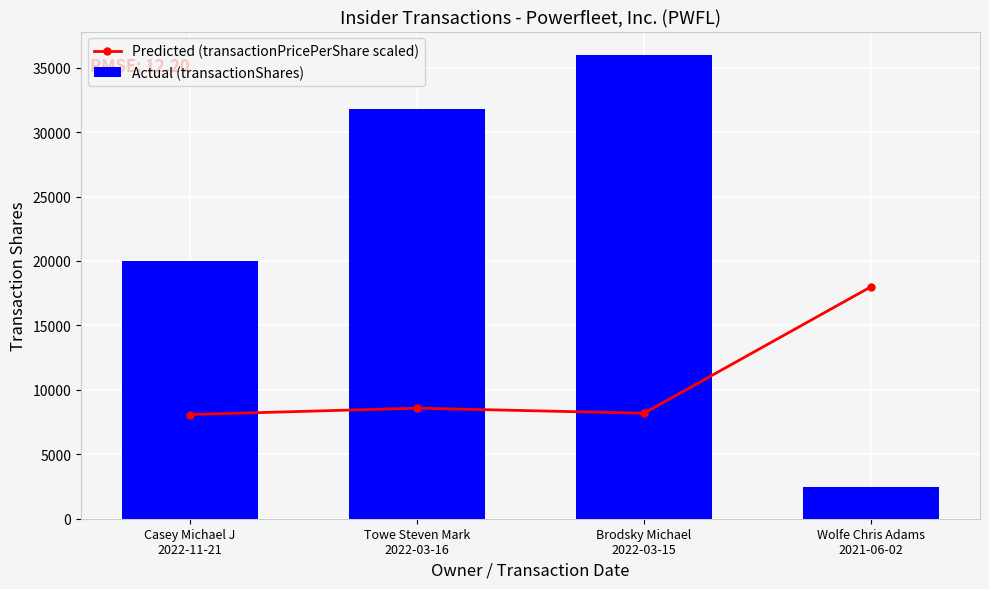

List the series in order of their peak value, highest first.

Actual (transactionShares), Predicted (transactionPricePerShare scaled)